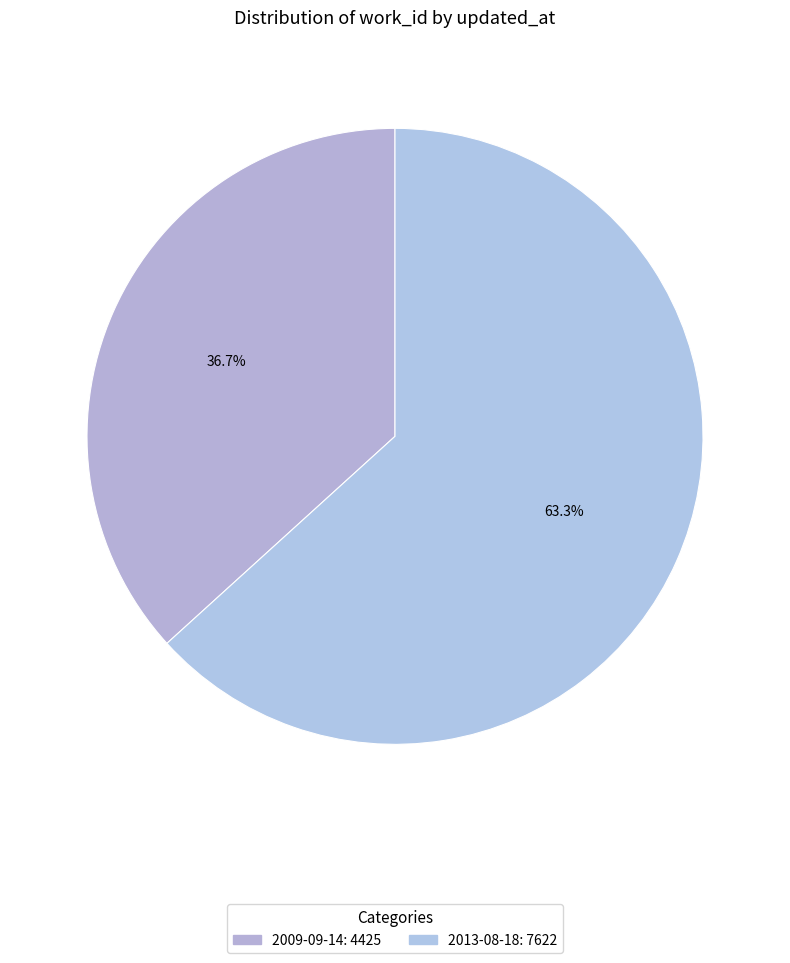

What percentage is NOT represented by 2013-08-18?

36.7%